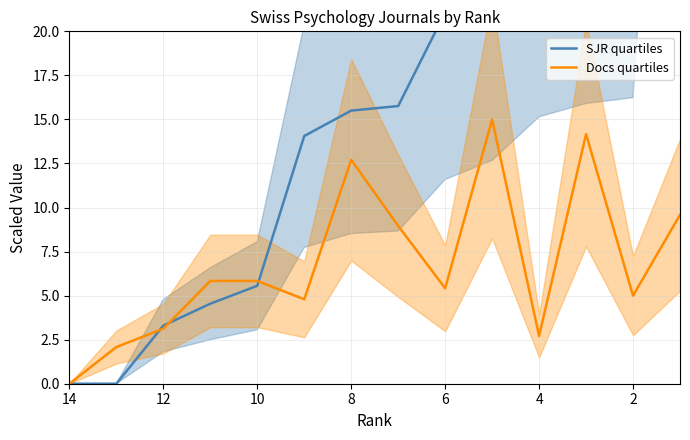

Does the chart display data point markers on the line(s)?

No